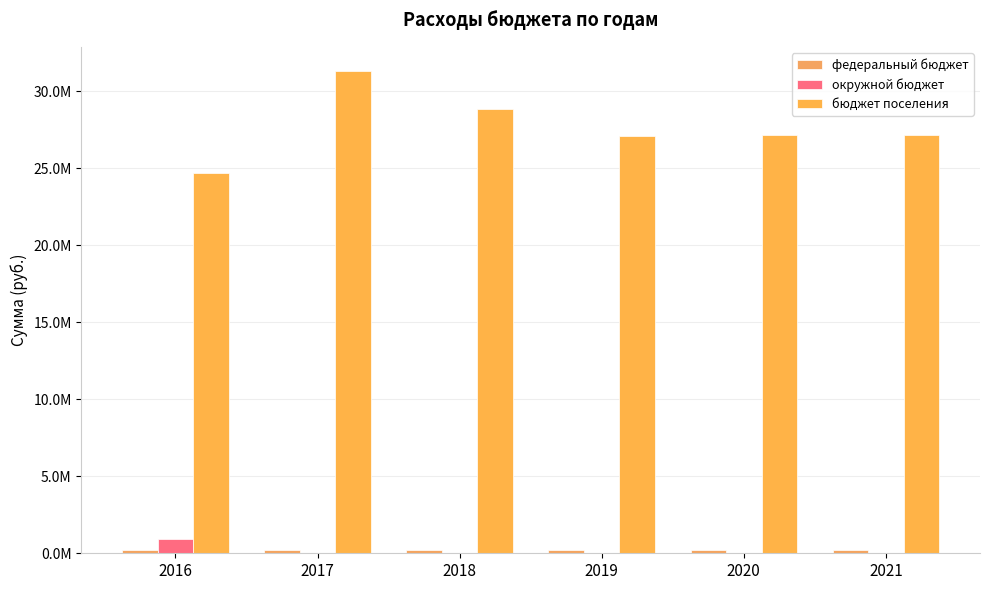

Are the bars grouped side by side (vs. stacked)?

Yes